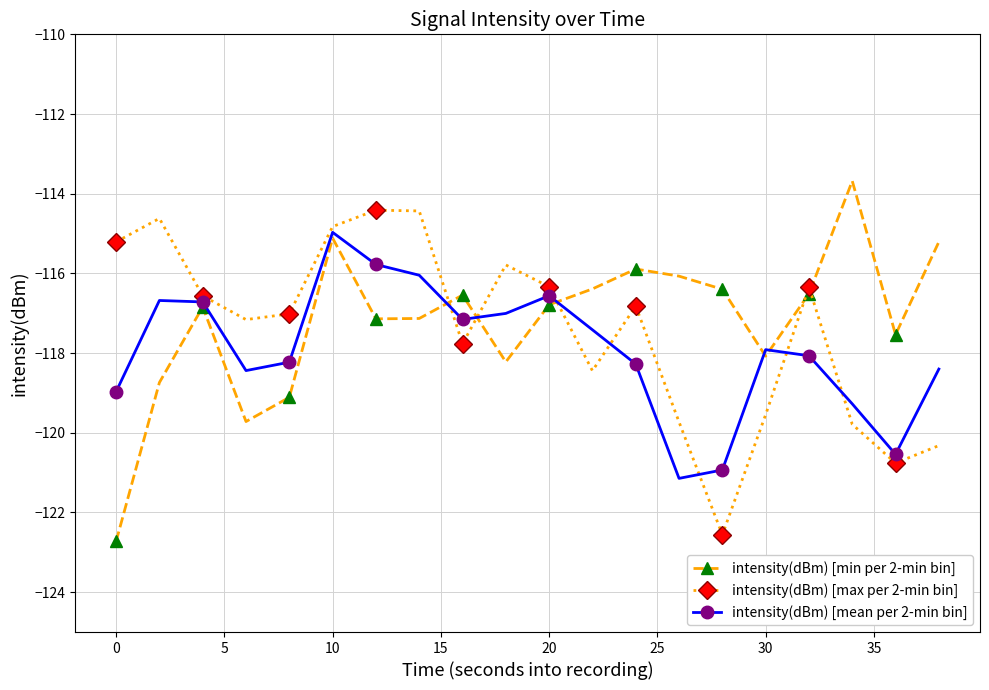

Which series has the largest range (max minus min)?

intensity(dBm) [min per 2-min bin]